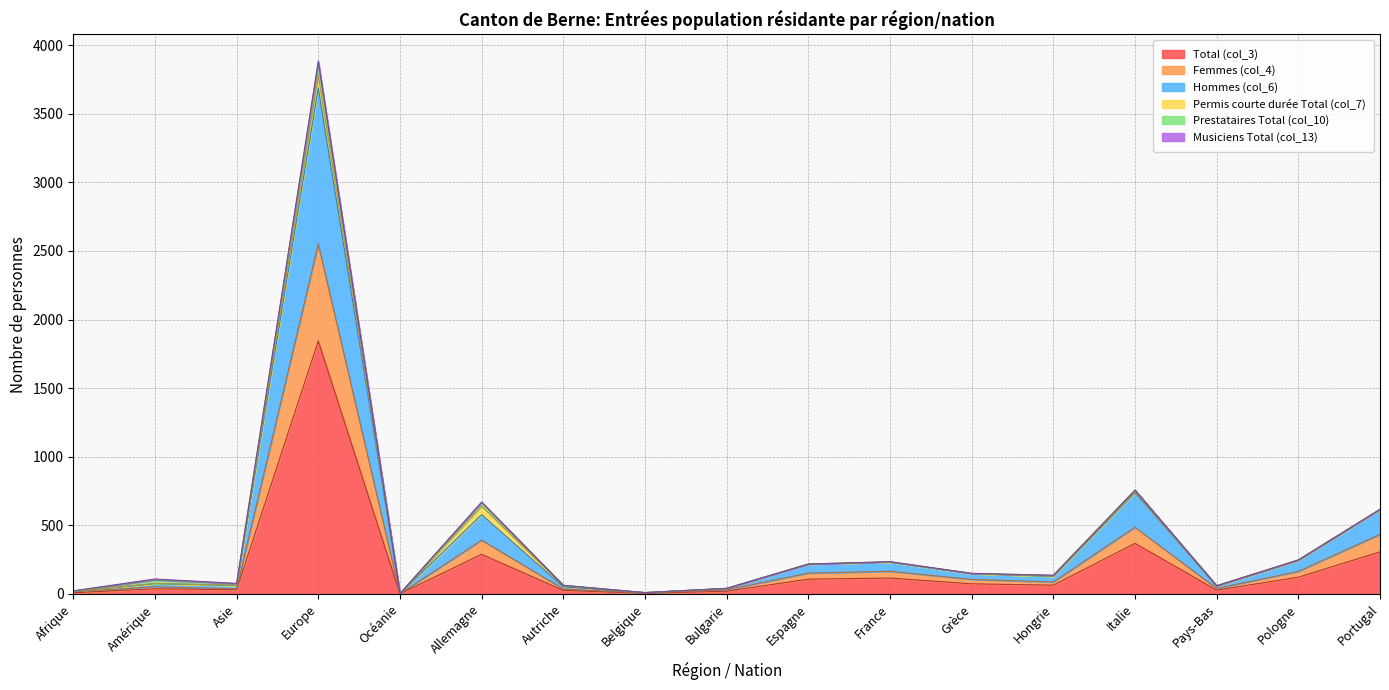

What is the difference between the highest and lowest values at France?

116